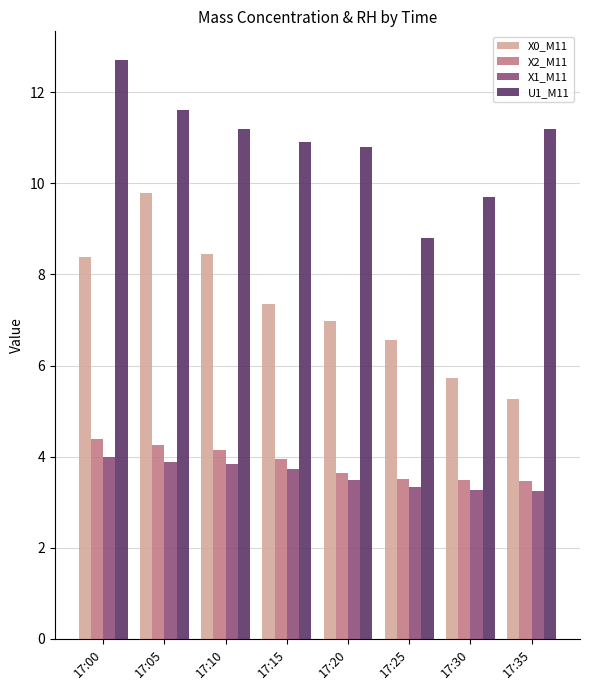

What is the approximate value of X0_M11 at 17:25?

6.6